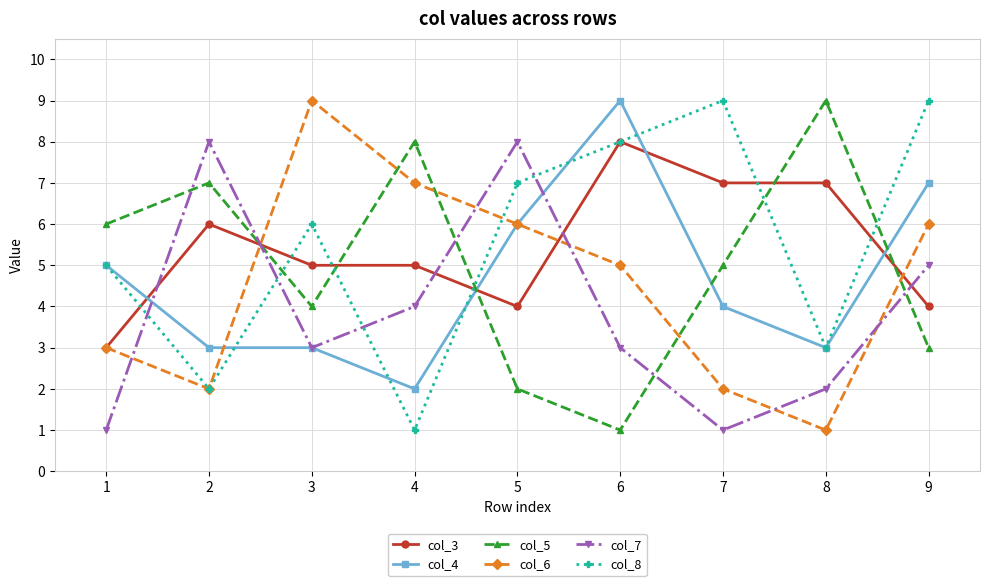

Between 6 and 8, which series saw the biggest shift?

col_5